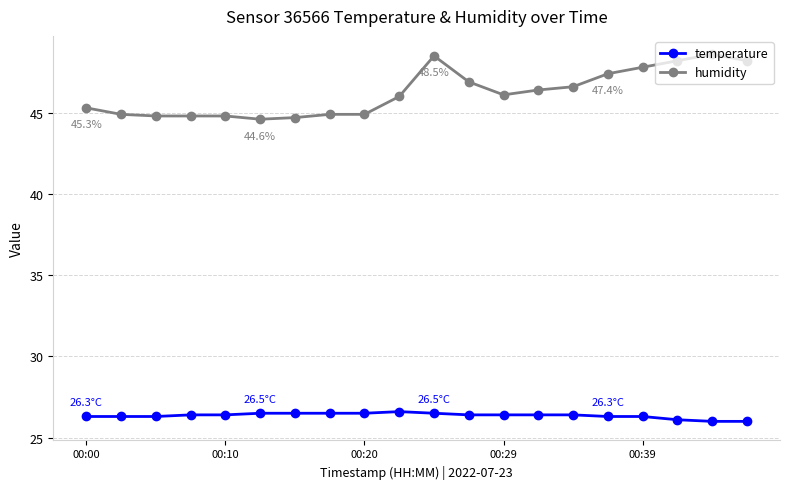

What is the average value of the temperature series?

26.4